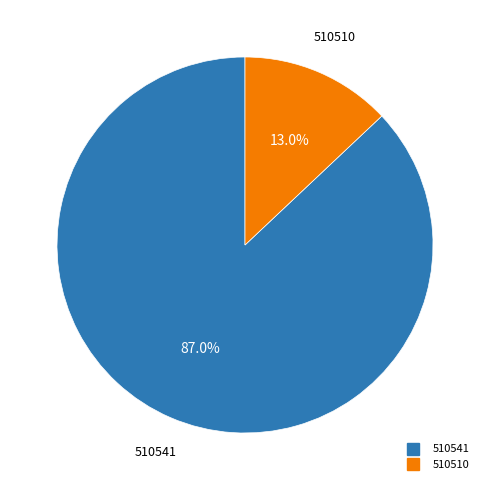

What is the ratio of the value at 510541 to the value at 510510?

6.7